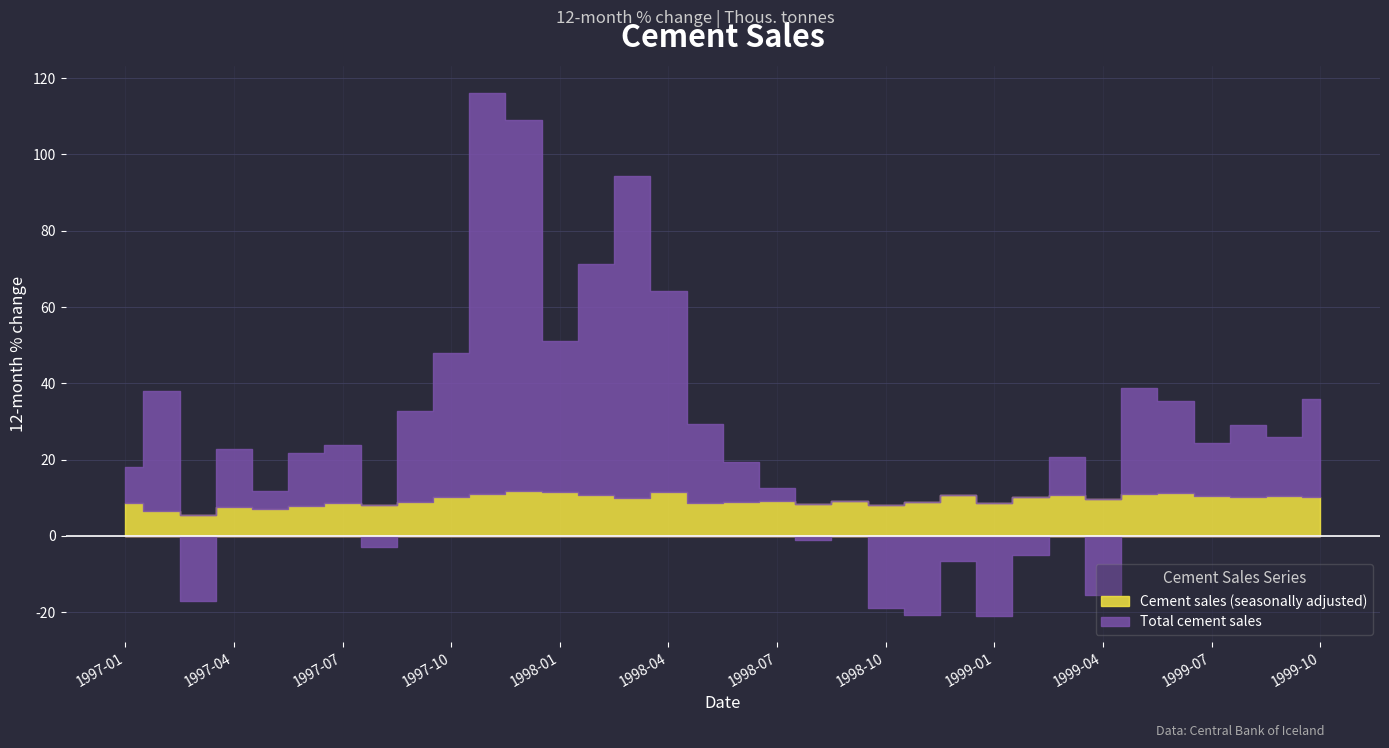

Where do Cement sales (seasonally adjusted) and Total cement sales first cross each other?

1997-02 and 1997-03